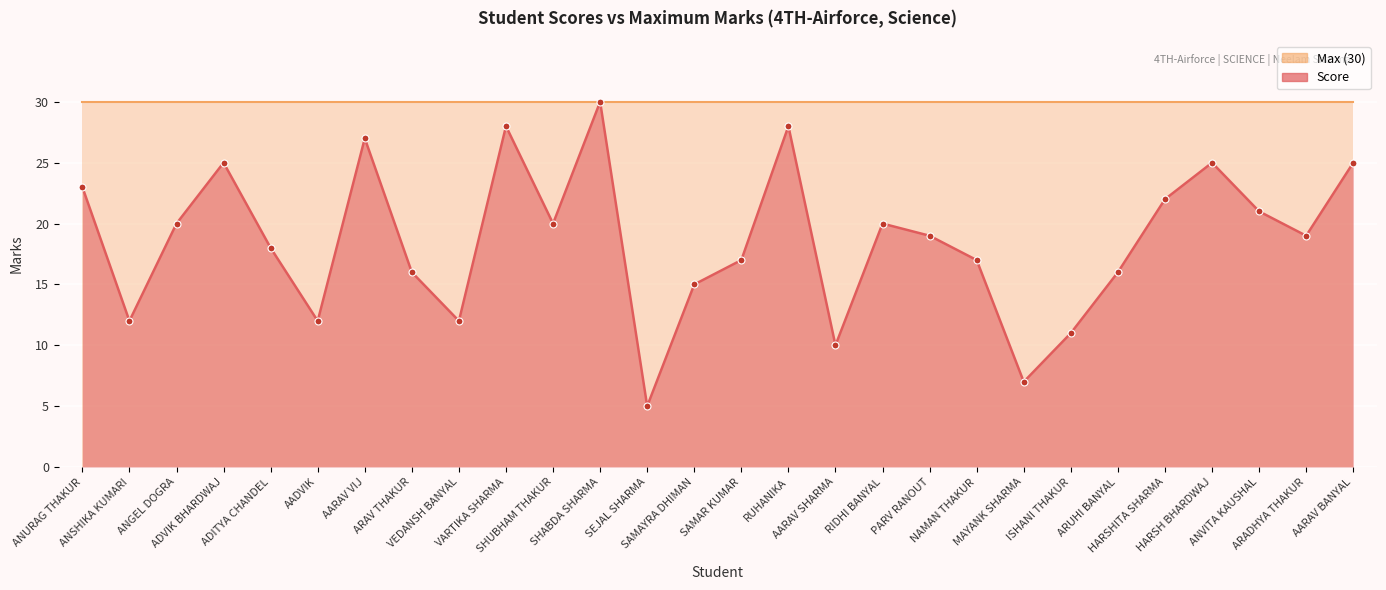

What is the average value?

19